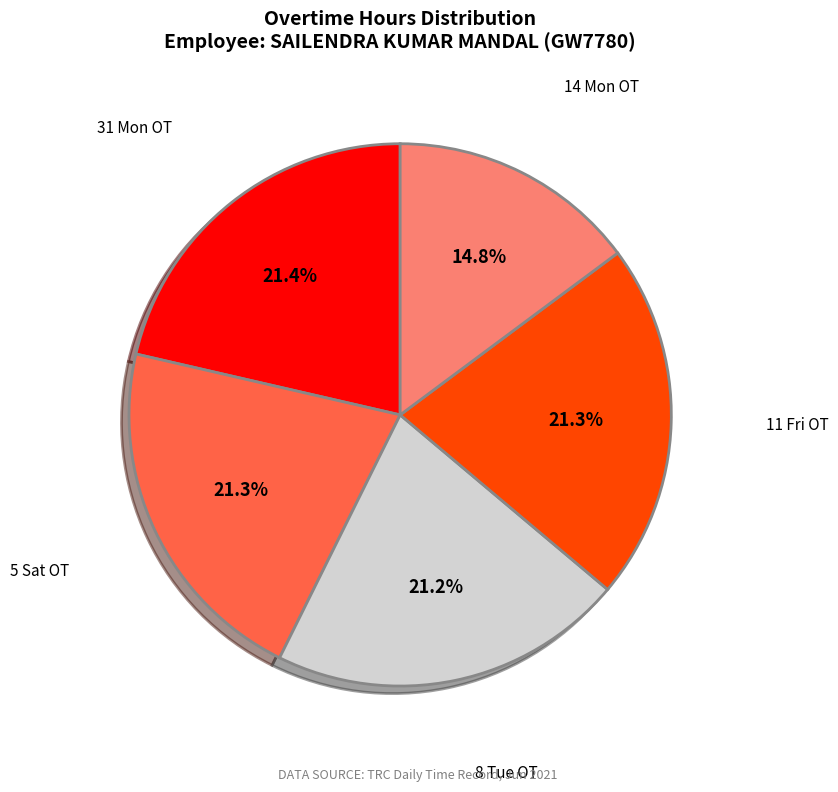

True or false: 31 Mon OT accounts for 27% of the total.

False